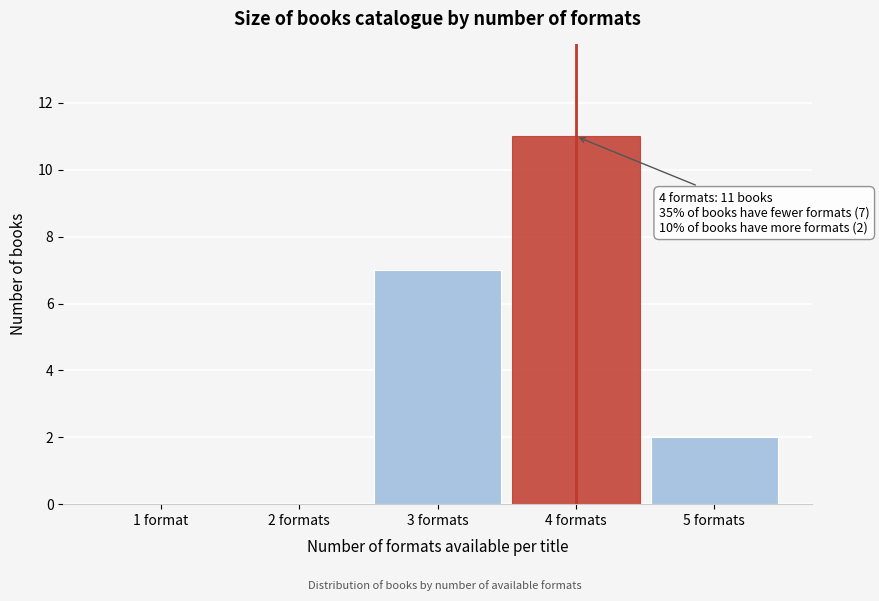

Reading left to right, transcribe all the data shown in this chart.

1 format=0	2 formats=0	3 formats=7	4 formats=11	5 formats=2